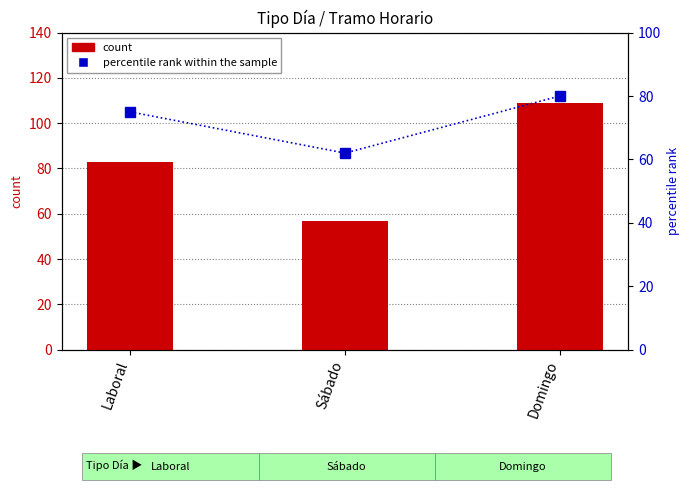

Where does the percentile rank within the sample series first go above 75?

Domingo